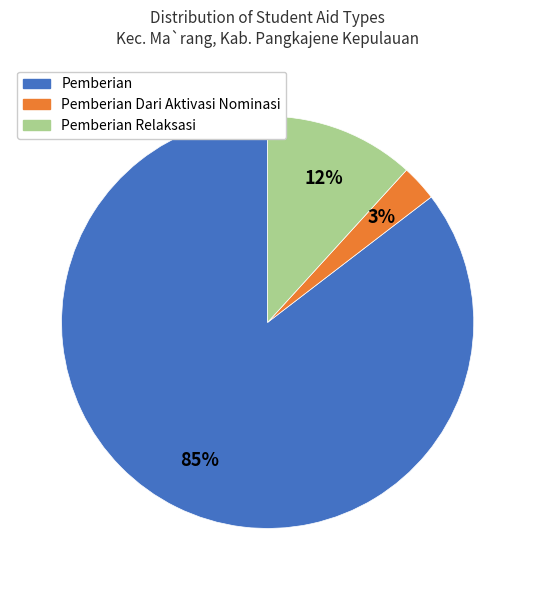

Is there any slice that represents more than half of the pie?

Yes